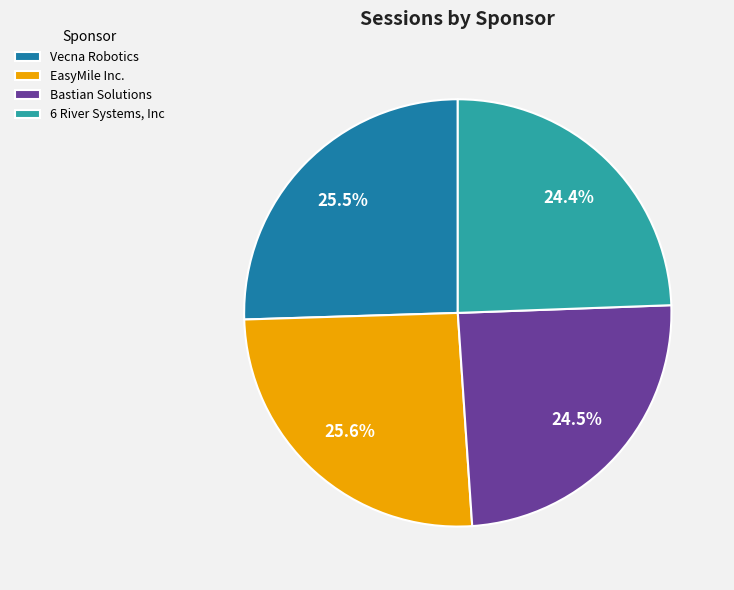

To the nearest percent, what is the difference between the 6 River Systems, Inc and Vecna Robotics slice percentages?

1%